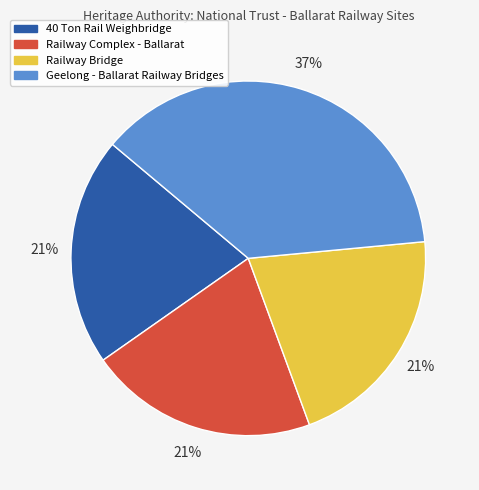

What is the ratio of the value at 40 Ton Rail Weighbridge to the value at Railway Bridge?

1.0